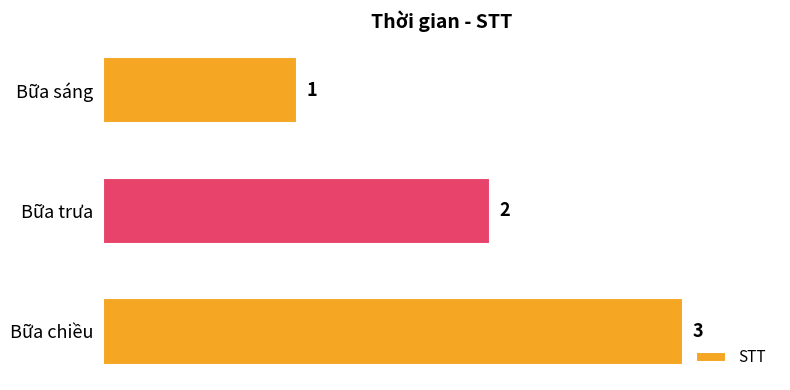

Does the chart contain any negative values?

No